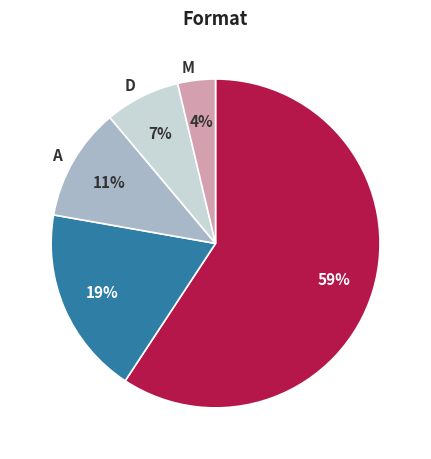

Which slice is the largest?

P